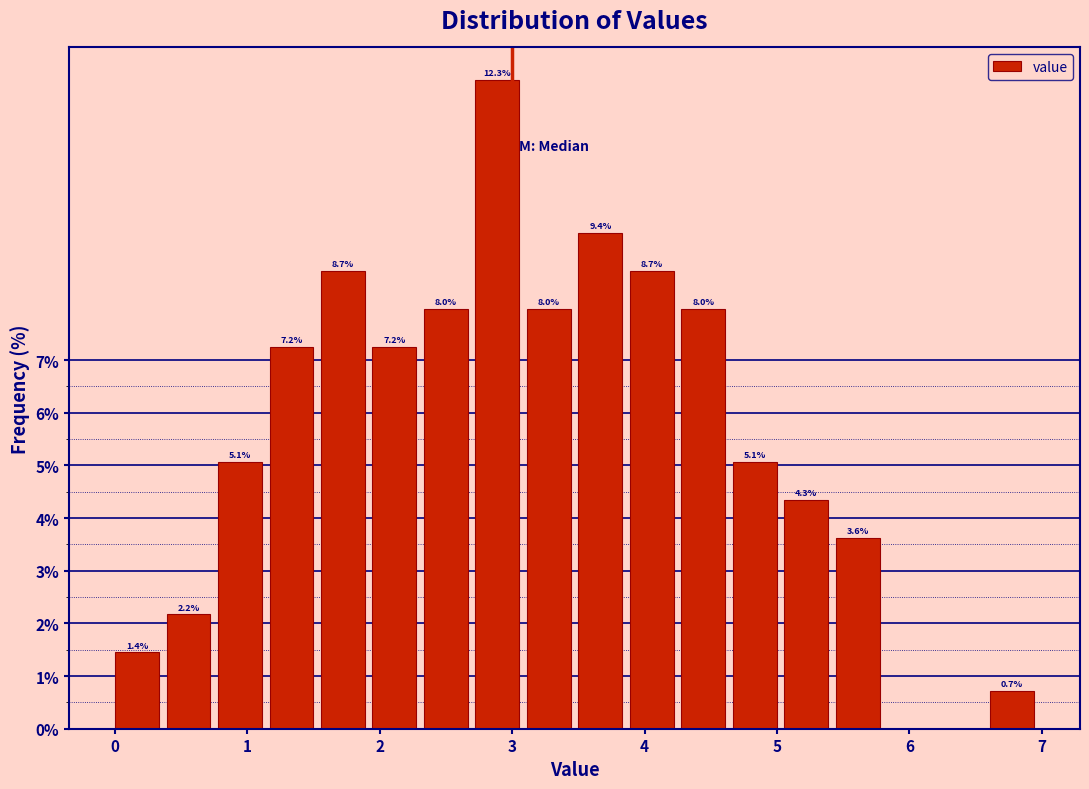

Read against the x-axis, roughly where is the centre of the tallest bar?

2.9